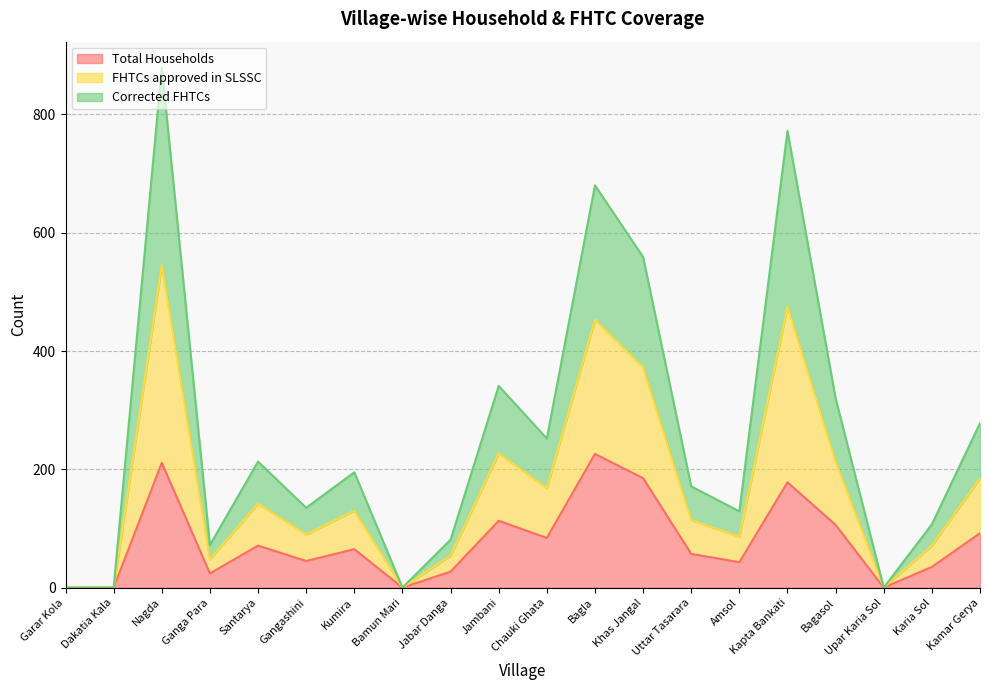

What is the greatest value displayed?

879